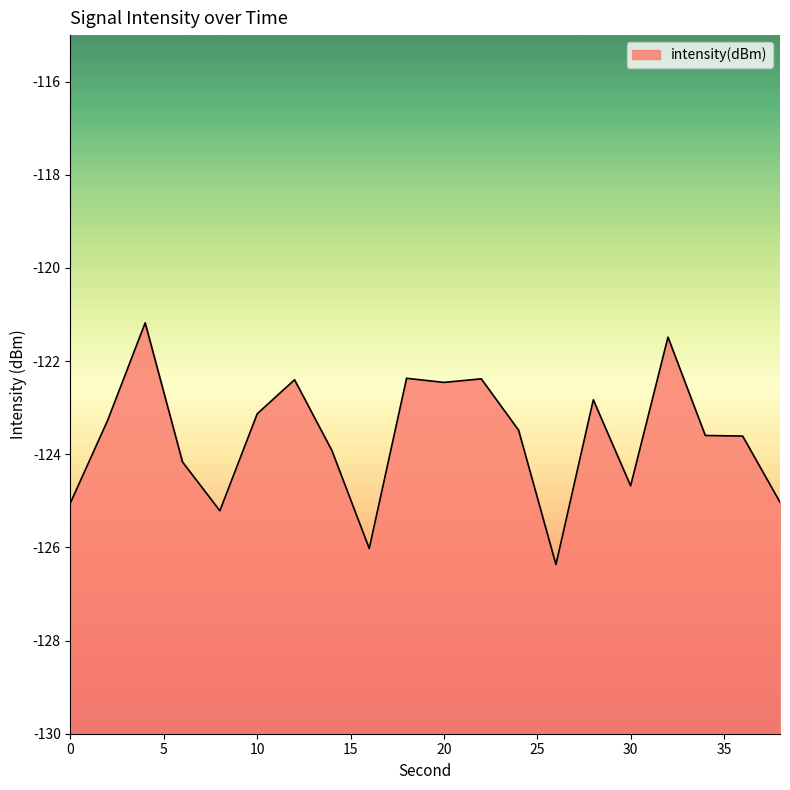

What is the sum of the values at 28 and 12?

-245.2